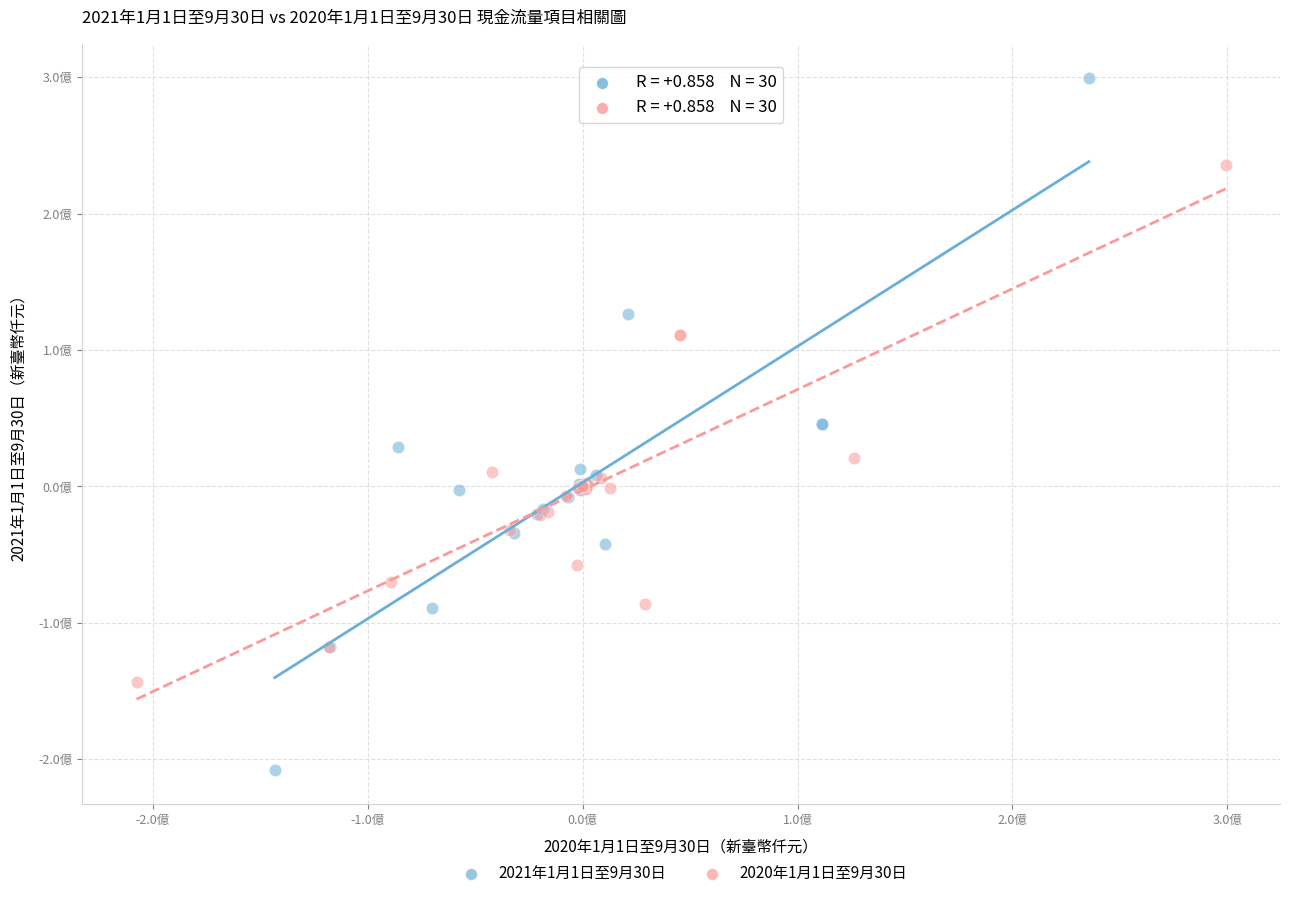

Which series has the largest Y range (max minus min)?

2021年1月1日至9月30日